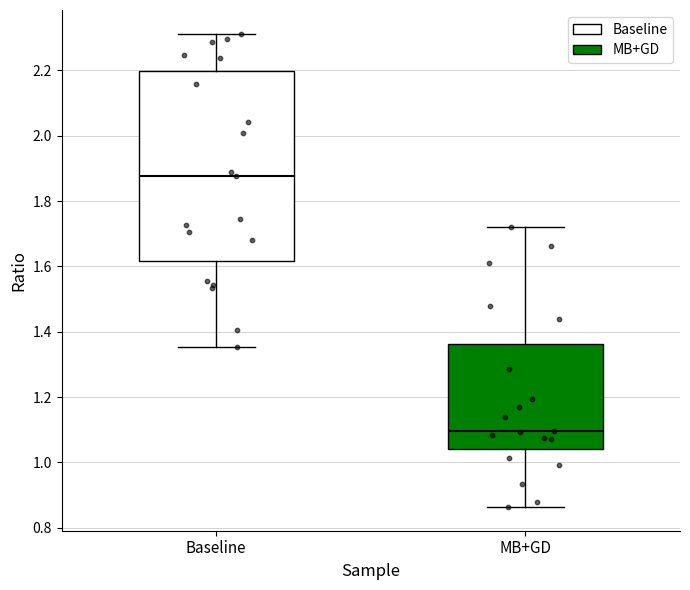

Where does the upper whisker of the box for MB+GD end on the y-axis? The values are not printed on the chart, so give them approximately, as read against the axis.

1.72